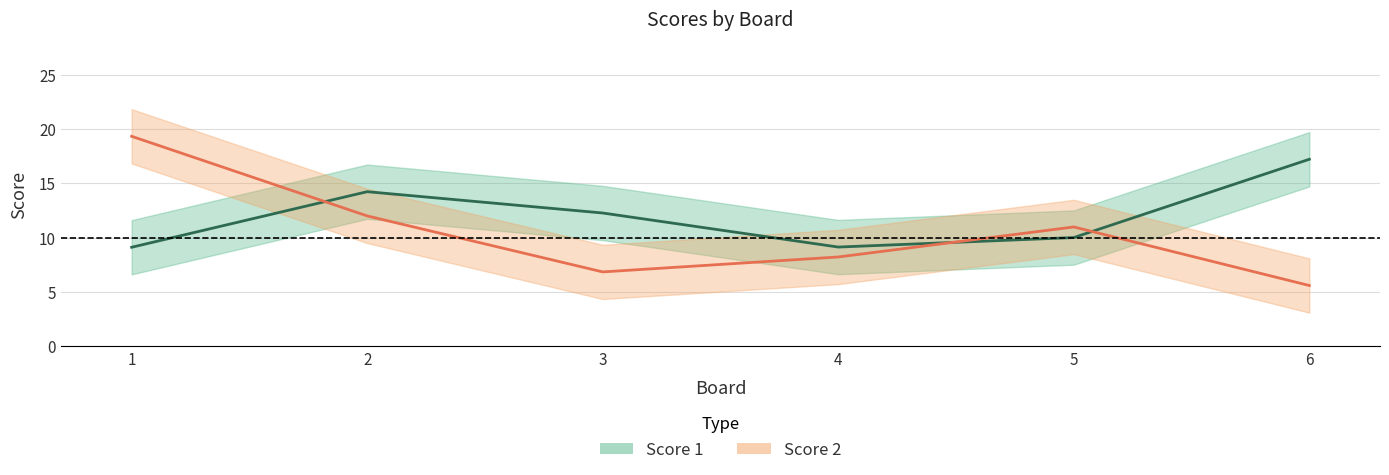

What are all the series names shown in the legend?

Score 1, Score 2